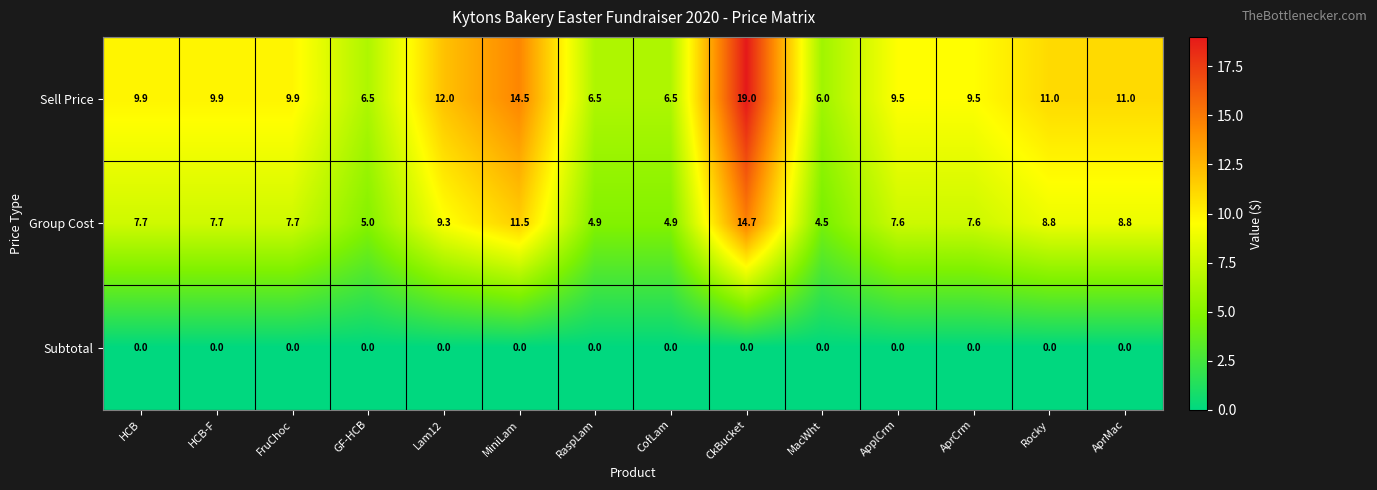

What is the difference between the second highest and minimum values in the Sell Price series?

8.5